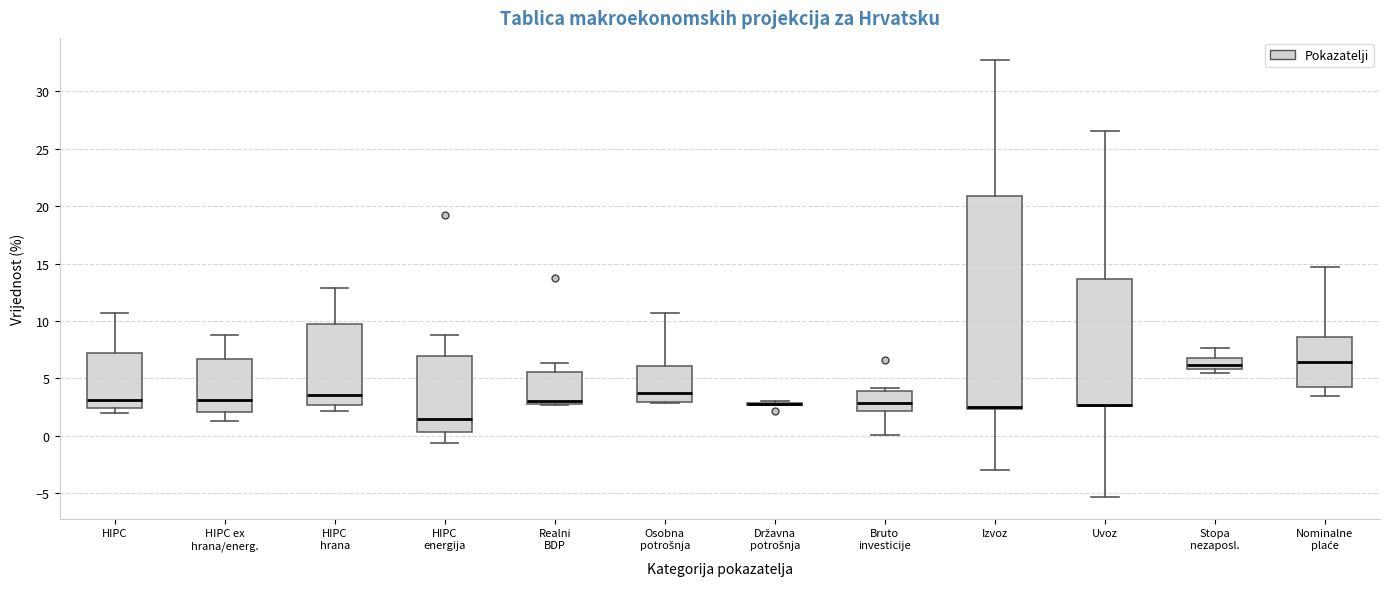

Reading left to right, transcribe this box plot: for each box, give where its median line is, the range the box spans, and where its two whiskers end, as read against the y-axis. The values are not printed on the chart, so give them approximately, as read against the axis.

HIPC: median 3.0, box 2.5 to 7.0, whiskers 2.0 to 10.5
HIPC ex hrana/energ.: median 3.0, box 2.0 to 6.5, whiskers 1.5 to 9.0
HIPC hrana: median 3.5, box 2.5 to 9.5, whiskers 2.0 to 13.0
HIPC energija: median 1.5, box 0.5 to 7.0, whiskers -0.5 to 9.0
Realni BDP: median 3.0 (just above the box's lower edge), box 3.0 to 5.5, whiskers 2.5 to 6.5
Osobna potrošnja: median 3.5, box 3.0 to 6.0, whiskers 3.0 to 10.5
Državna potrošnja: box collapsed to a line at 3.0, whiskers 2.5 to 3.0
Bruto investicije: median 3.0, box 2.0 to 4.0, whiskers 0.0 to 4.0 (just above the box's upper edge)
Izvoz: median 2.5 (drawn on the box's lower edge), box 2.5 to 21.0, whiskers -3.0 to 32.5
Uvoz: median 2.5 (drawn on the box's lower edge), box 2.5 to 13.5, whiskers -5.5 to 26.5
Stopa nezaposl.: median 6.0 (inside the box), box 6.0 to 7.0, whiskers 5.5 to 7.5
Nominalne plaće: median 6.5, box 4.0 to 8.5, whiskers 3.5 to 14.5